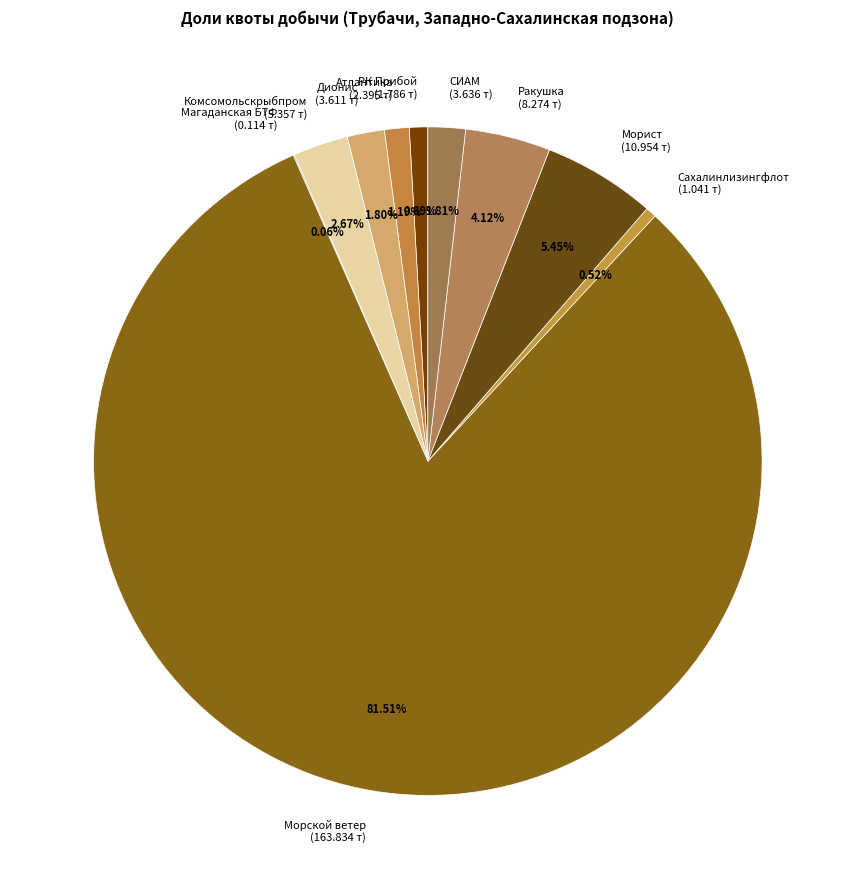

Between Комсомольскрыбпром (5.357 т) and Ракушка (8.274 т), which is larger?

Ракушка (8.274 т)